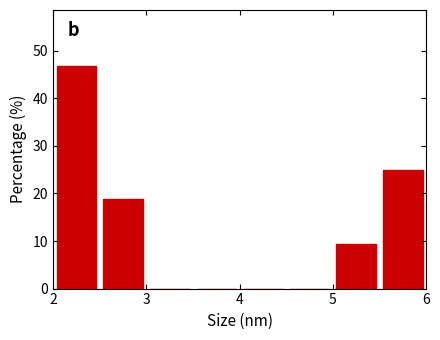

How tall is the bar that spans 2.0 to 2.5 on the x-axis? The values are not printed on the chart, so give them approximately, as read against the axis.

47